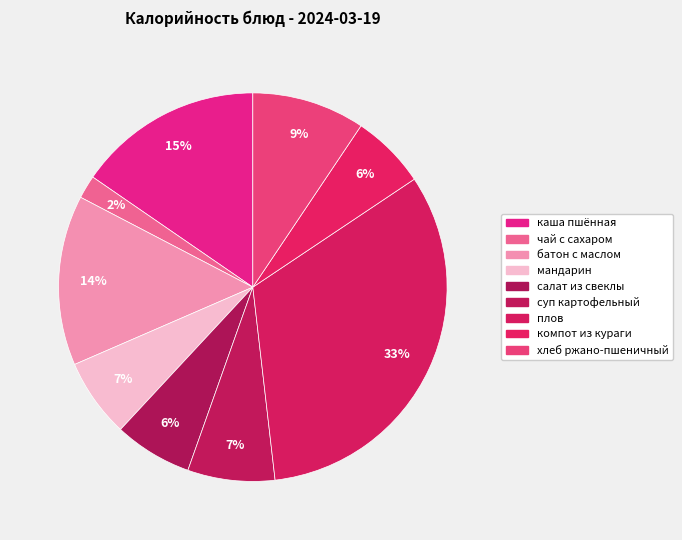

Which category has the smallest portion of the pie?

чай с сахаром